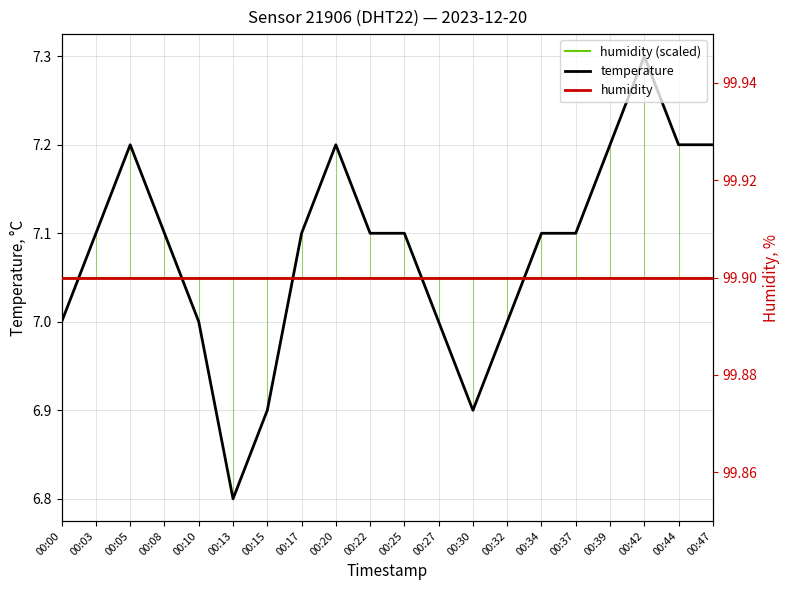

The humidity (scaled) series shows 7.1 at 00:30. True or false?

True